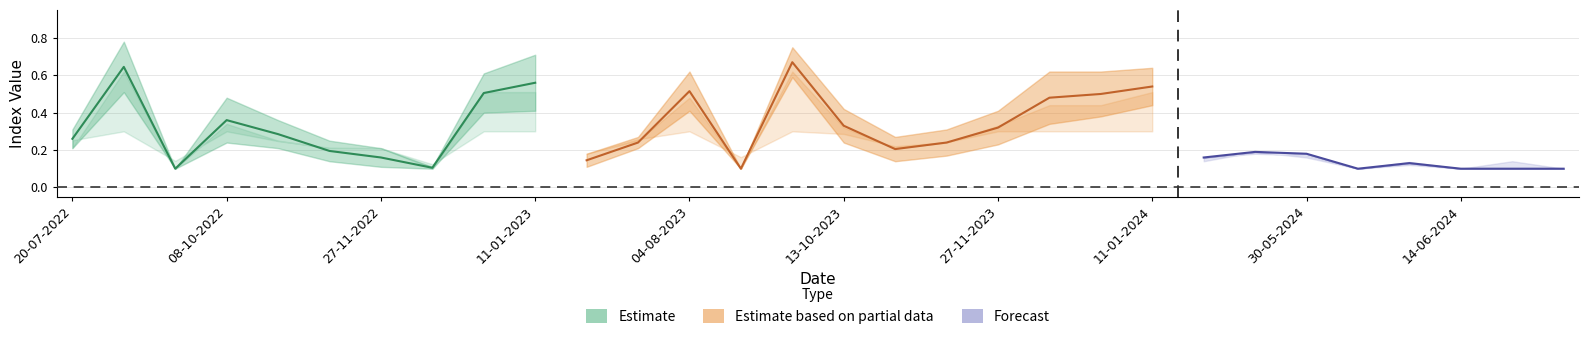

Is the value of soc at 03-09-2022 greater than the value of evi at 12-12-2022?

Yes